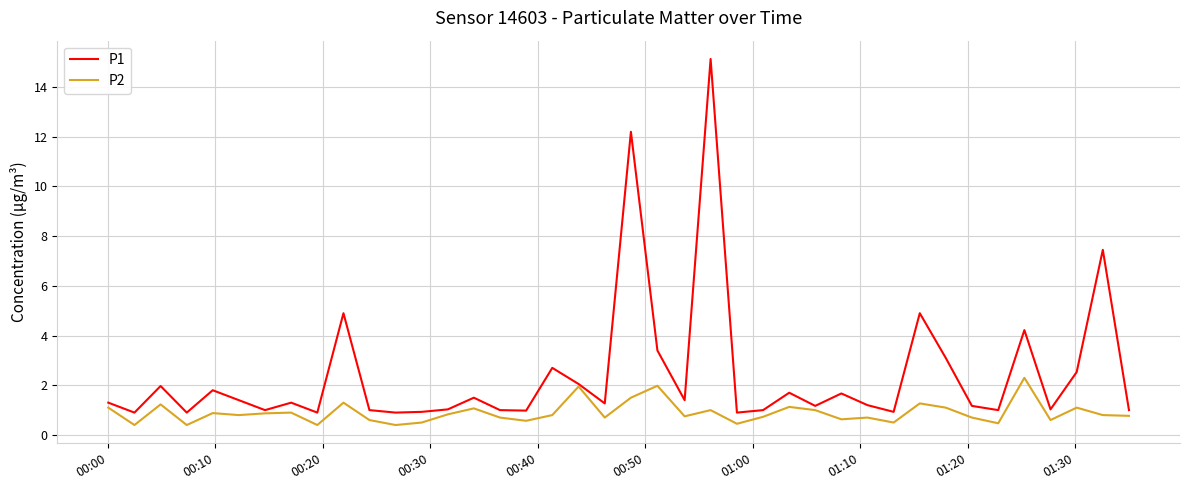

List the series in order of their overall mean, lowest first.

P2, P1